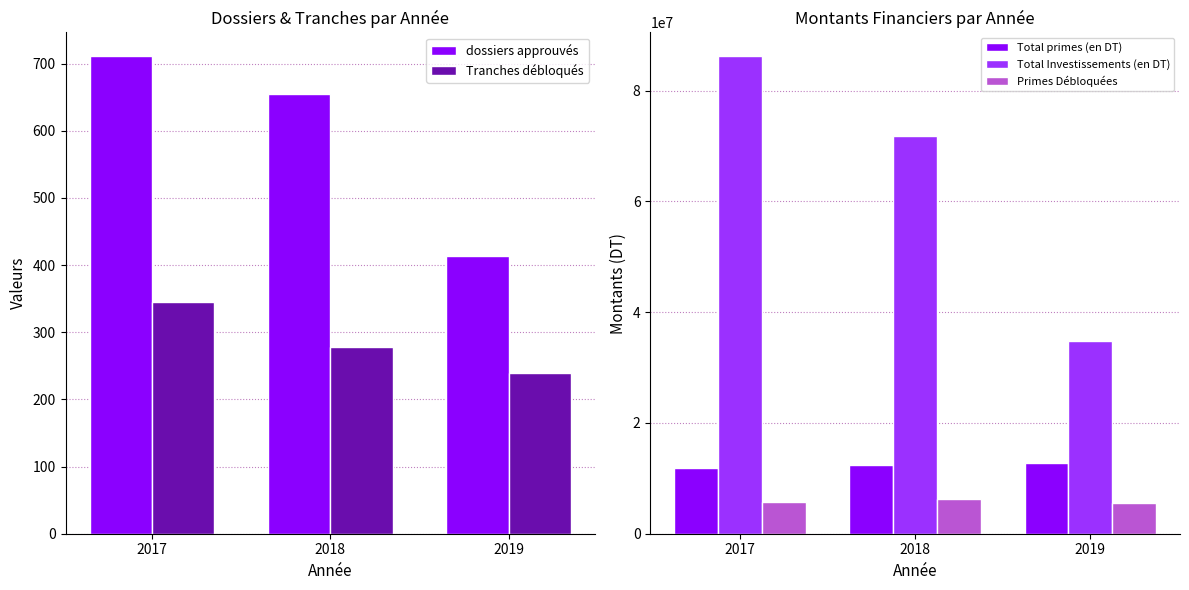

Which category has the lowest value across all series?

2019